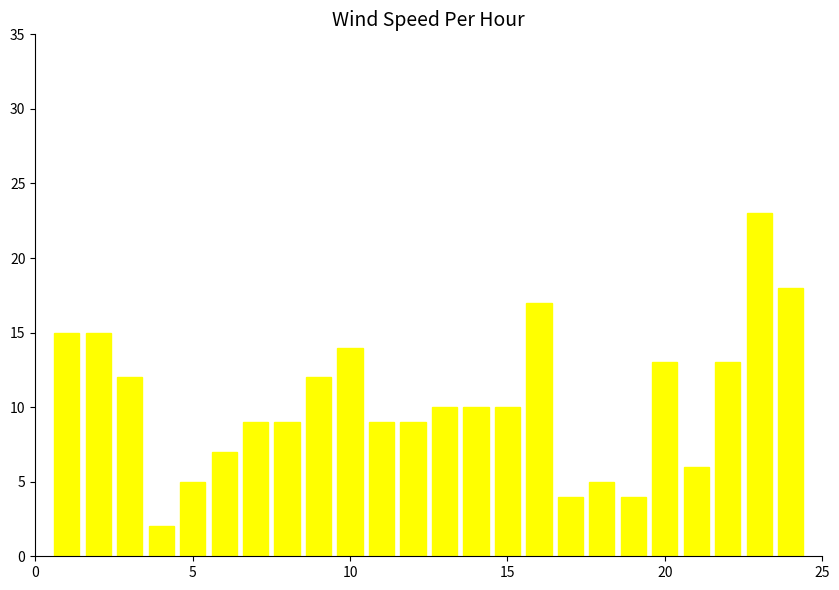

Count the number of categories in the chart.

24